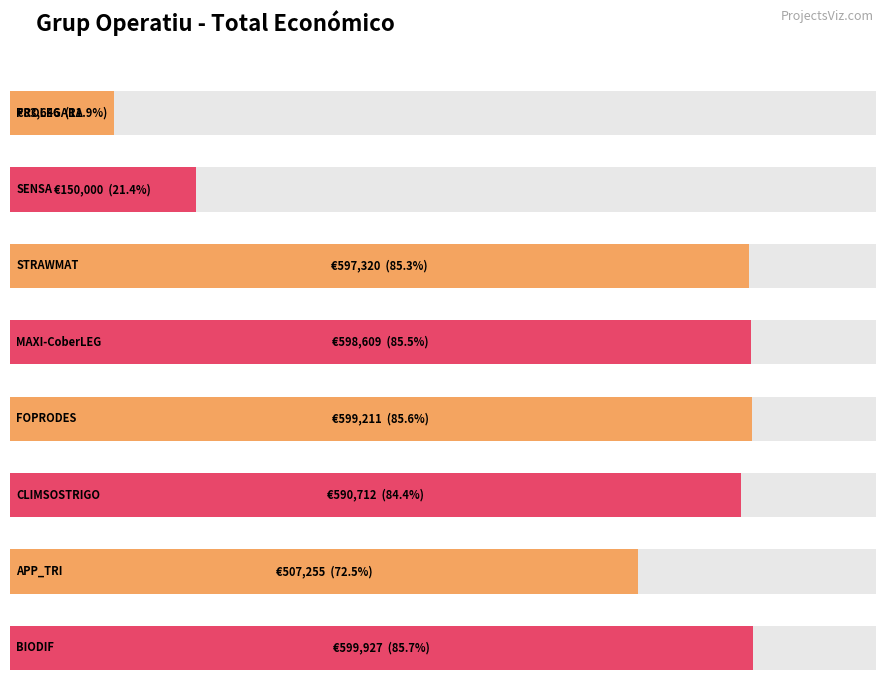

What is the label of the 7th bar from the left?

APP_TRI